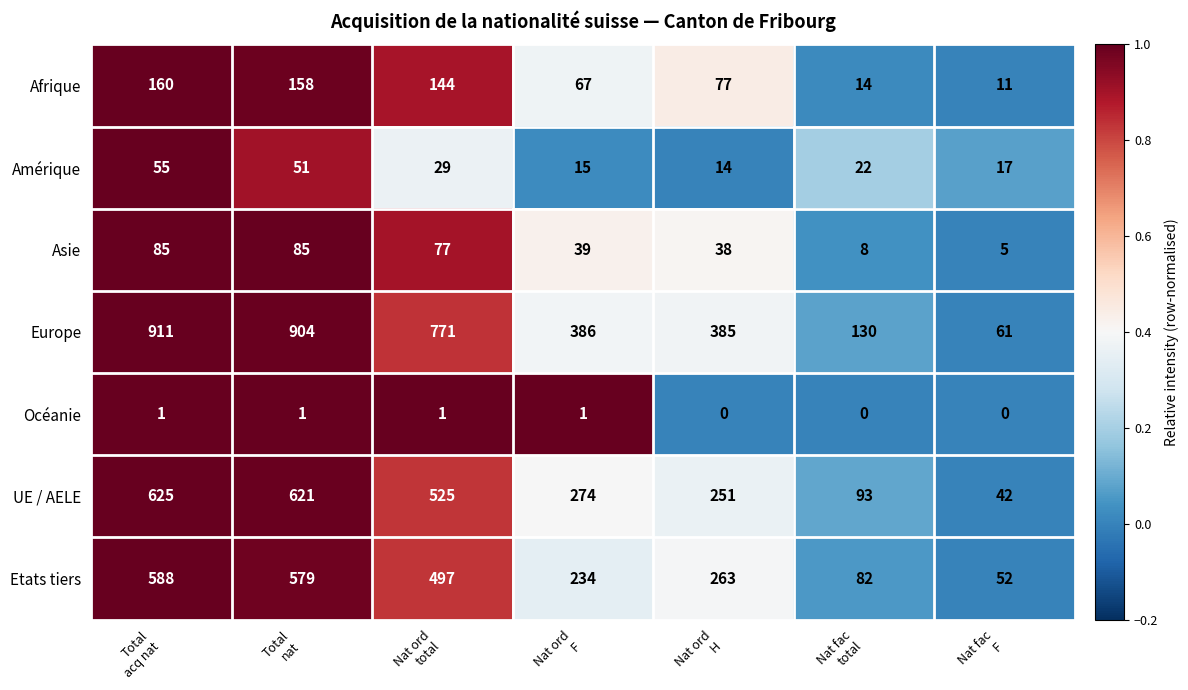

At how many categories does at least one series exceed 146?

5